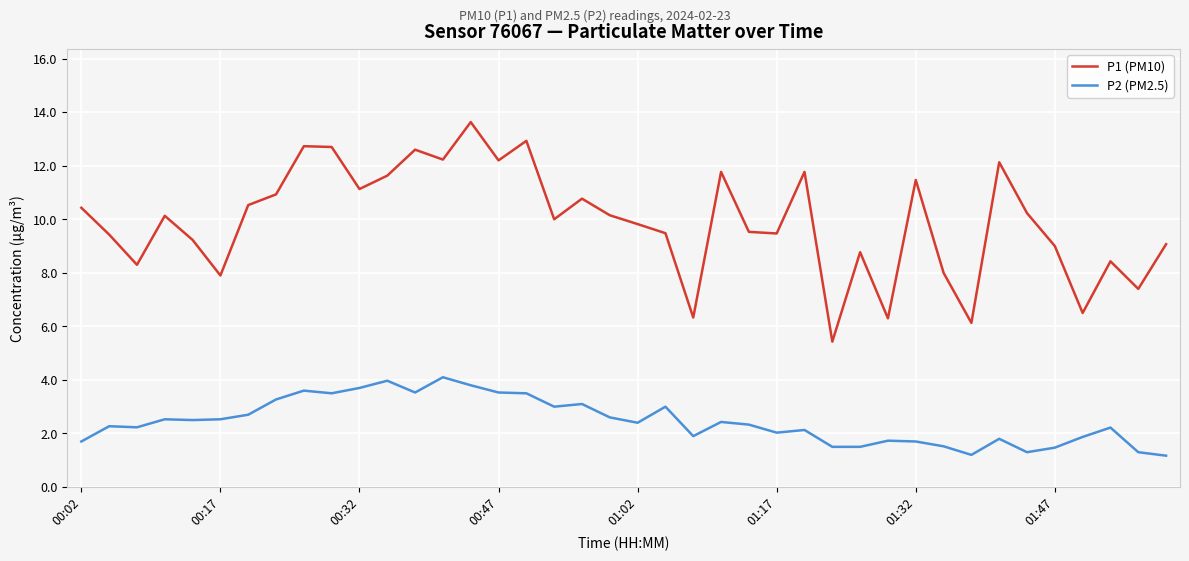

How many lines are shown in the chart?

2